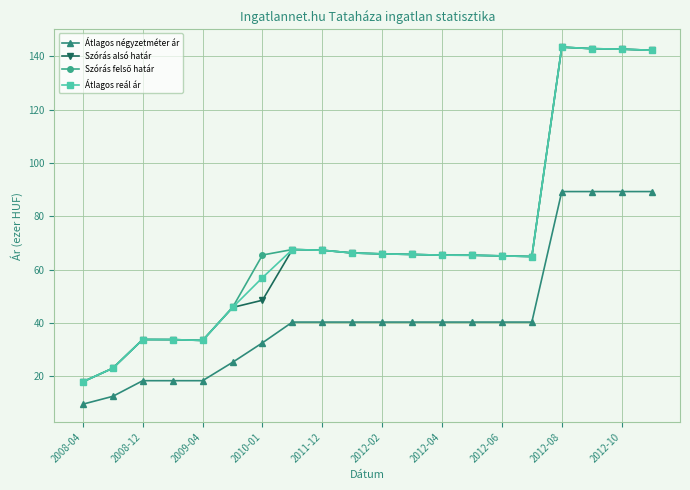

What is the value of the Átlagos reál ár point at the 18th from the left?

142.9